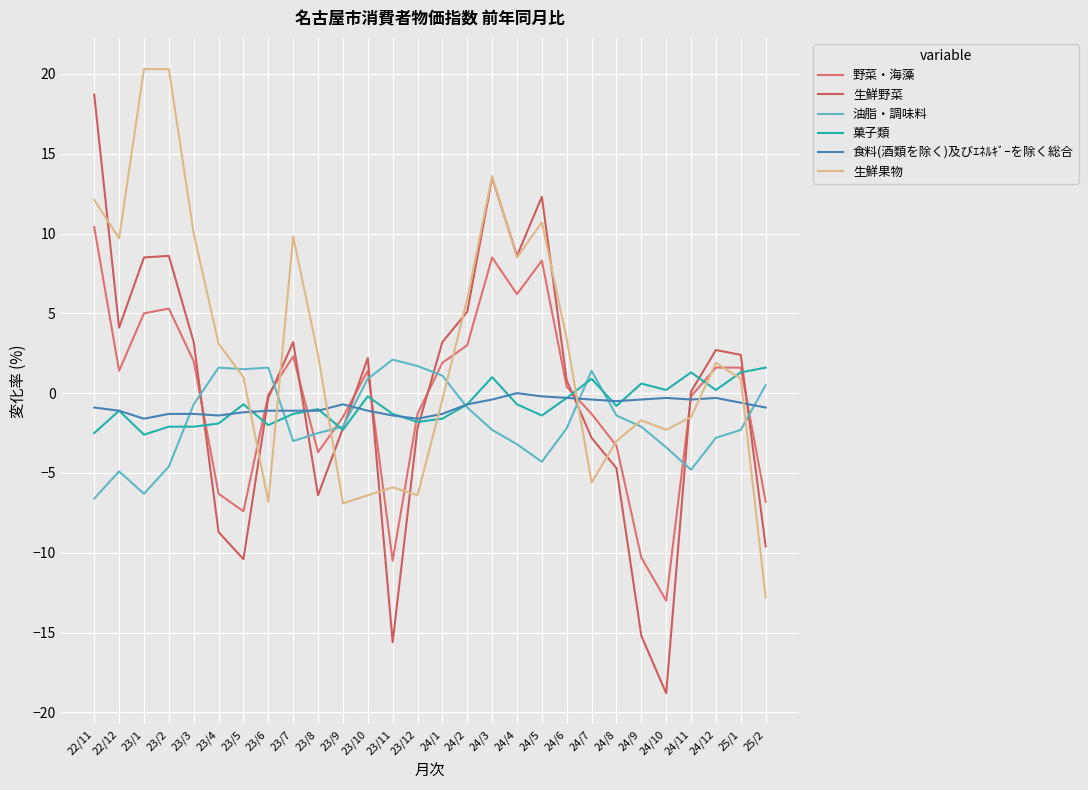

Reading right to left, transcribe all the data shown in this chart.

野菜・海藻: -6.8	1.6	1.6	-0.2	-13.0	-10.3	-3.3	-1.3	0.4	8.3	6.2	8.5	3.0	1.9	-1.3	-10.5	1.4	-1.5	-3.7	2.3	-0.1	-7.4	-6.3	2.0	5.3	5.0	1.4	10.4
生鮮野菜: -9.6	2.4	2.7	0.1	-18.8	-15.2	-4.7	-2.8	0.8	12.3	8.6	13.5	5.1	3.2	-2.2	-15.6	2.2	-2.2	-6.4	3.2	-0.3	-10.4	-8.7	3.2	8.6	8.5	4.1	18.7
油脂・調味料: 0.5	-2.3	-2.8	-4.8	-3.4	-2.1	-1.4	1.4	-2.2	-4.3	-3.2	-2.3	-0.9	1.1	1.7	2.1	0.9	-2.1	-2.5	-3.0	1.6	1.5	1.6	-0.7	-4.6	-6.3	-4.9	-6.6
菓子類: 1.6	1.3	0.2	1.3	0.2	0.6	-0.8	0.9	-0.3	-1.4	-0.7	1.0	-0.7	-1.6	-1.8	-1.3	-0.2	-2.3	-1.0	-1.3	-2.0	-0.7	-1.9	-2.1	-2.1	-2.6	-1.1	-2.5
食料(酒類を除く)及びｴﾈﾙｷﾞｰを除く総合: -0.9	-0.6	-0.3	-0.4	-0.3	-0.4	-0.5	-0.4	-0.3	-0.2	0.0	-0.4	-0.7	-1.3	-1.6	-1.4	-1.1	-0.7	-1.1	-1.1	-1.1	-1.2	-1.4	-1.3	-1.3	-1.6	-1.1	-0.9
生鮮果物: -12.8	0.9	1.9	-1.5	-2.3	-1.7	-3.0	-5.6	3.4	10.7	8.5	13.6	5.9	-0.4	-6.4	-5.9	-6.4	-6.9	2.4	9.8	-6.8	1.0	3.1	10.0	20.3	20.3	9.7	12.1